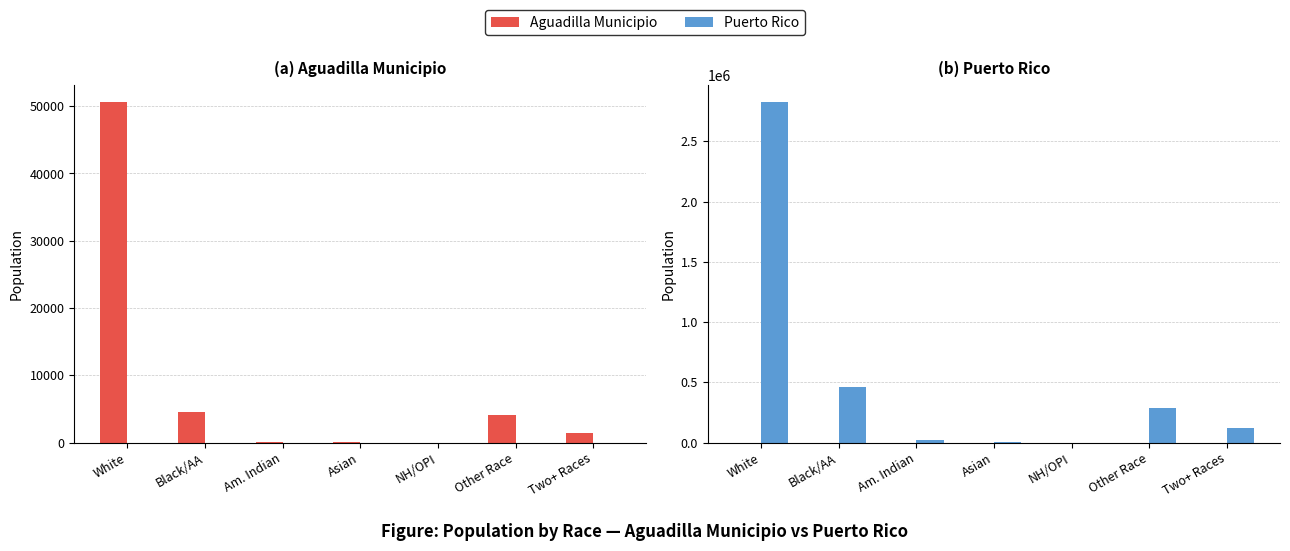

How many values in the Puerto Rico series are below 122246?

3